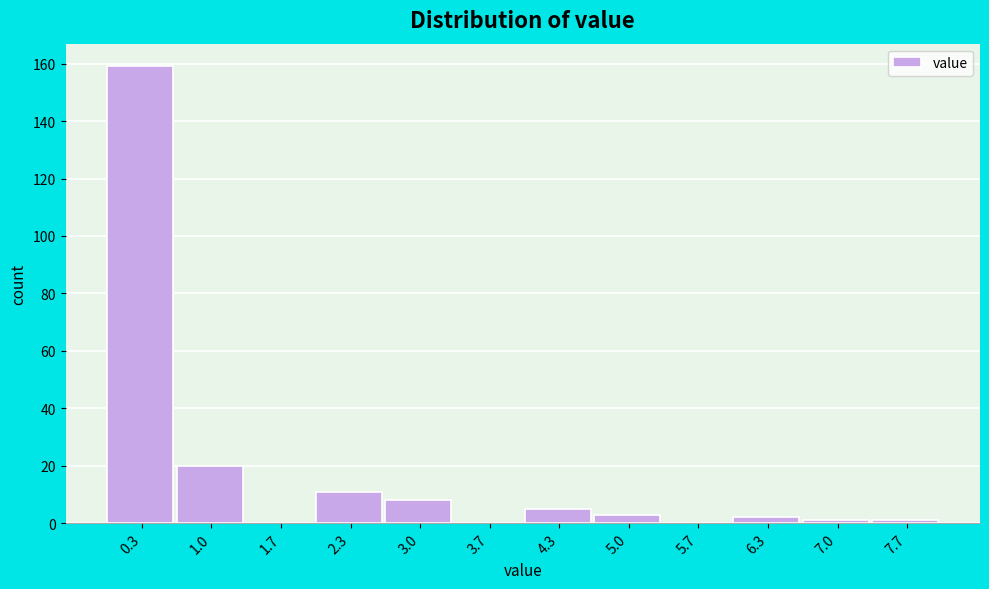

Reading left to right, list every bar in this chart as the range it spans on the x-axis followed by its height. Neither the bar edges nor the heights are printed on the chart, so give them approximately, as read against the axes.

0.0 to 0.7: 160
0.7 to 1.3: 20
1.3 to 2.0: 0
2.0 to 2.7: 12
2.7 to 3.3: 8
3.3 to 4.0: 0
4.0 to 4.7: 6
4.7 to 5.3: 4
5.3 to 6.0: 0
6.0 to 6.7: 2
6.7 to 7.3: under 2
7.3 to 8.0: under 2